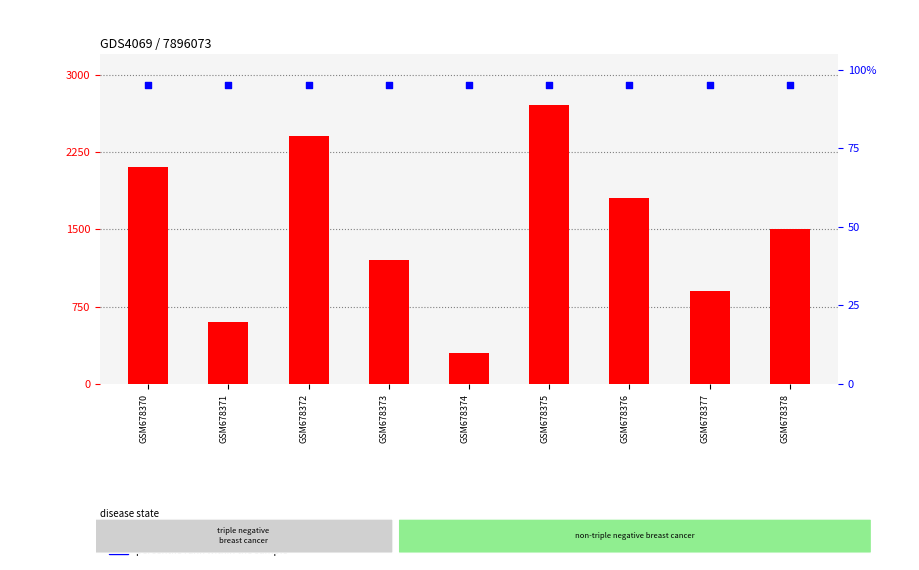

Is the value of percentile rank within the sample at GSM678373 greater than the value of count at GSM678370?

No